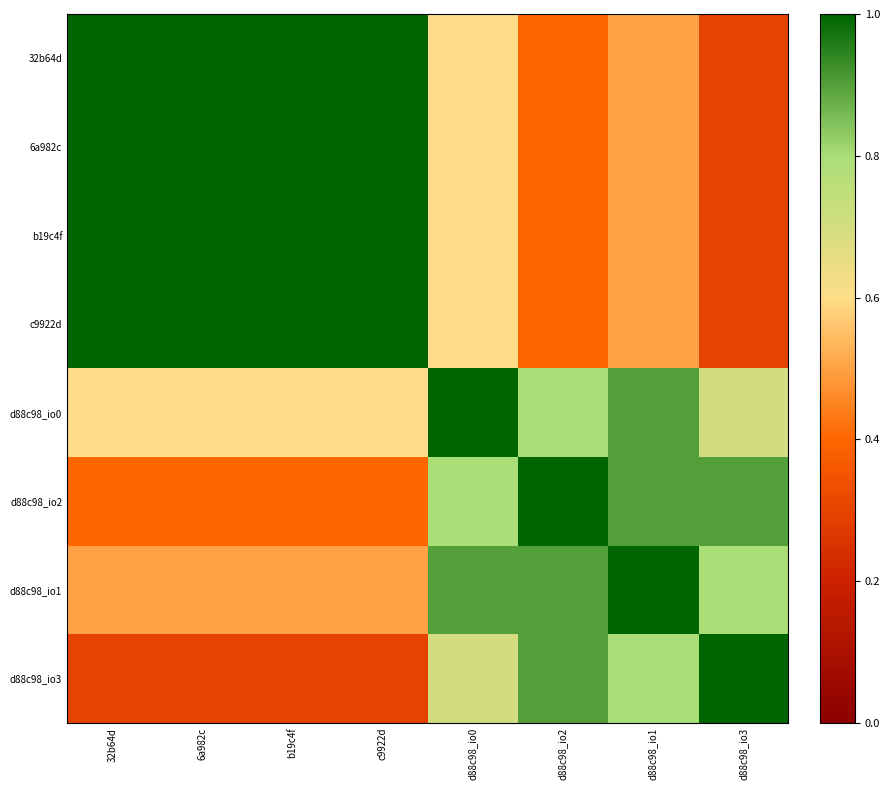

At which category does the chart reach its peak across all series?

32b64d